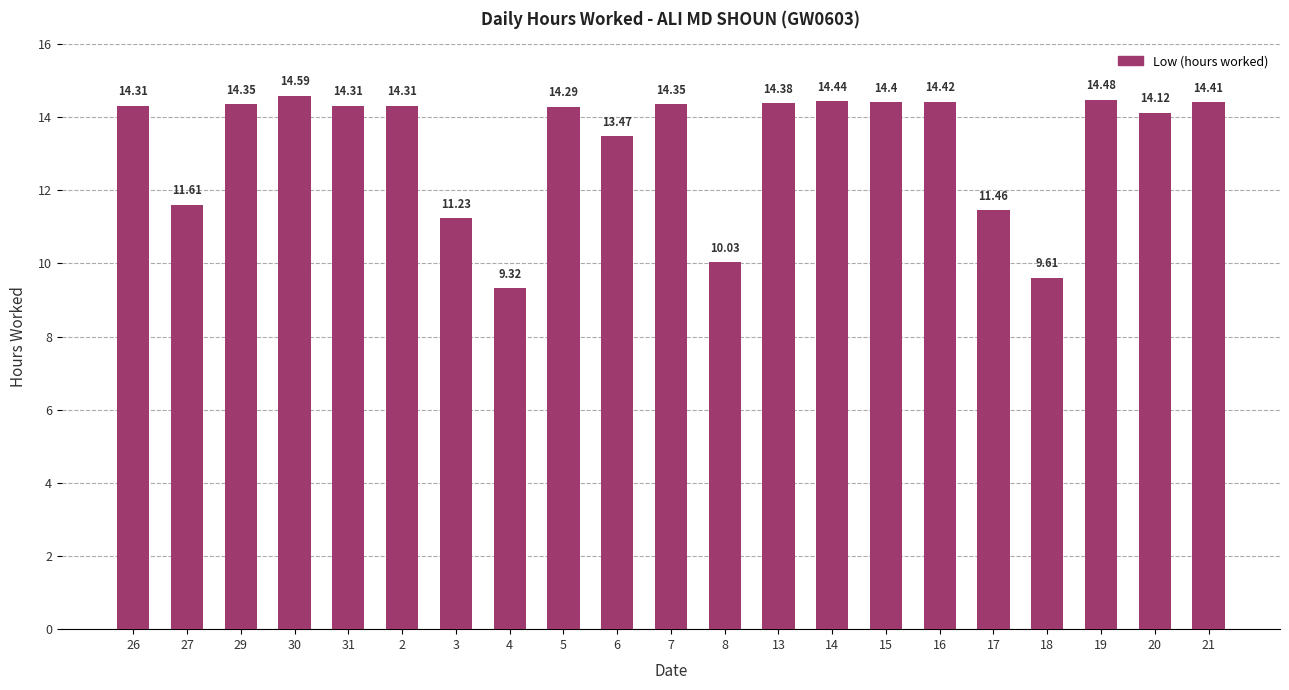

Between 20 and 26, which is larger?

26